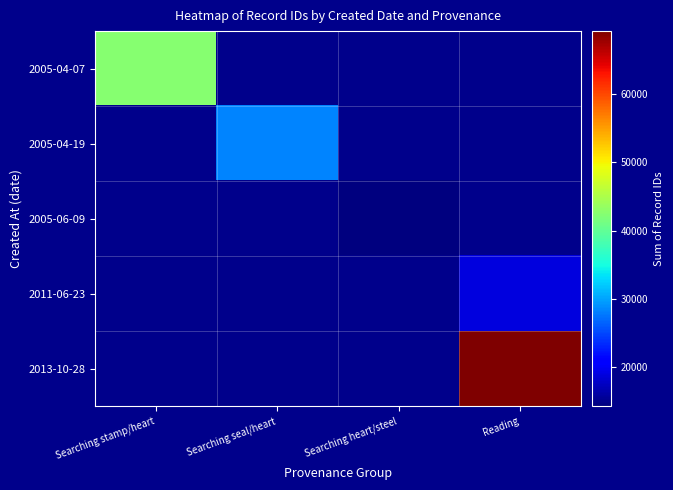

At Searching heart/steel, list the series in order from smallest to largest.

2005-04-07, 2005-04-19, 2005-06-09, 2011-06-23, 2013-10-28